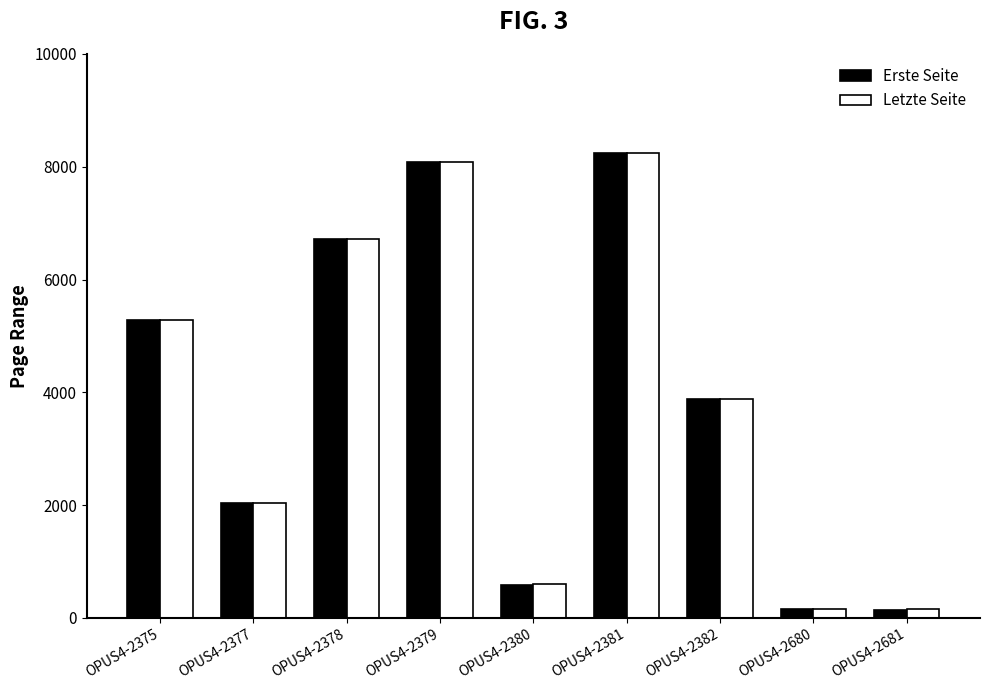

What is the minimum value shown in the chart?

135